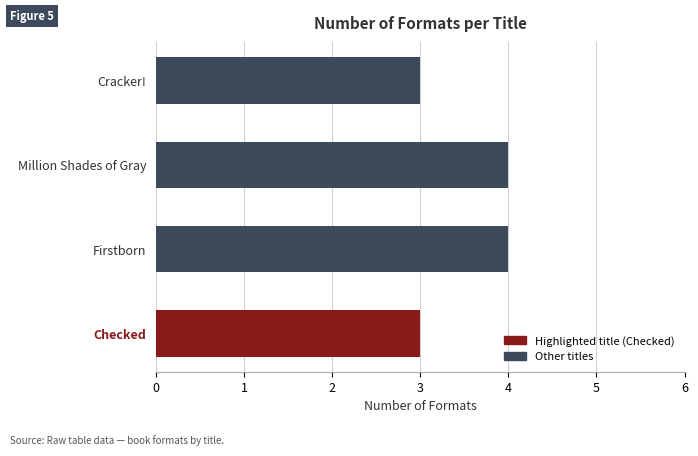

What is the average value?

4